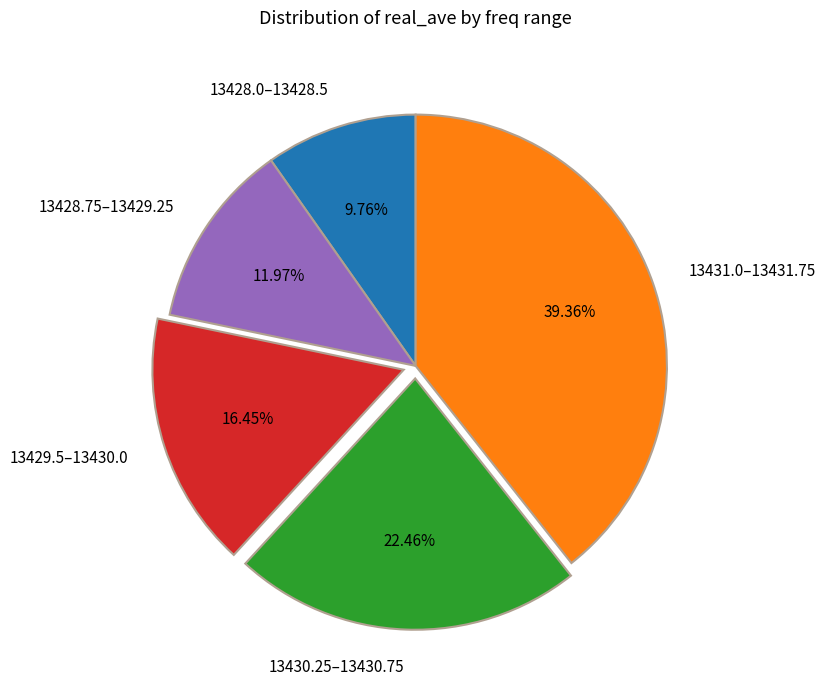

Does any single category account for the majority?

No